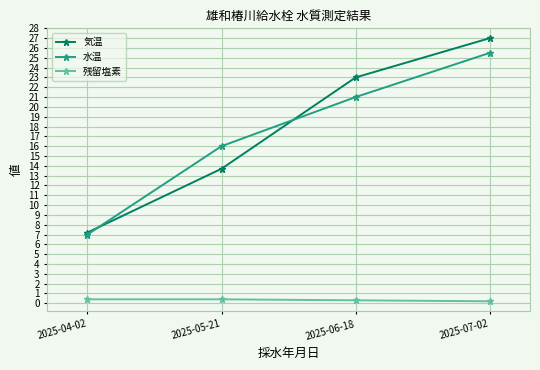

Is the value of 残留塩素 at 2025-04-02 greater than the value of 気温 at 2025-06-18?

No